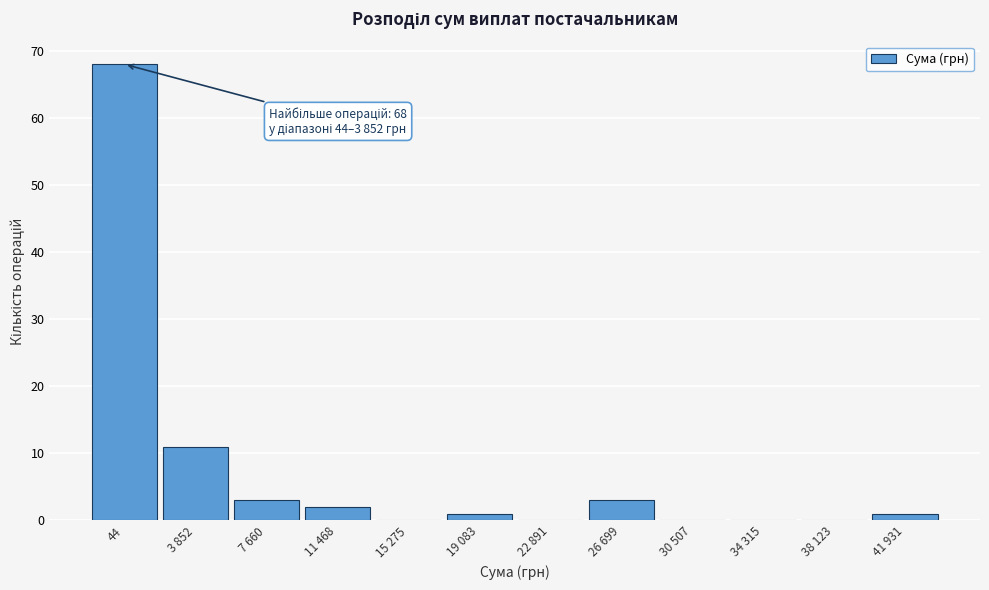

Reading left to right, extract all data points from this chart.

44=68	3 852=11	7 660=3	11 468=2	15 275=0	19 083=1	22 891=0	26 699=3	30 507=0	34 315=0	38 123=0	41 931=1